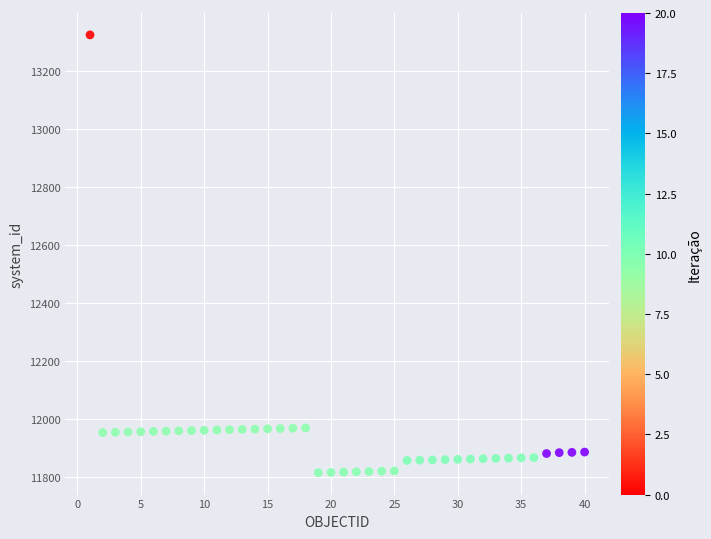

What is the range of X values (max minus min)?

39